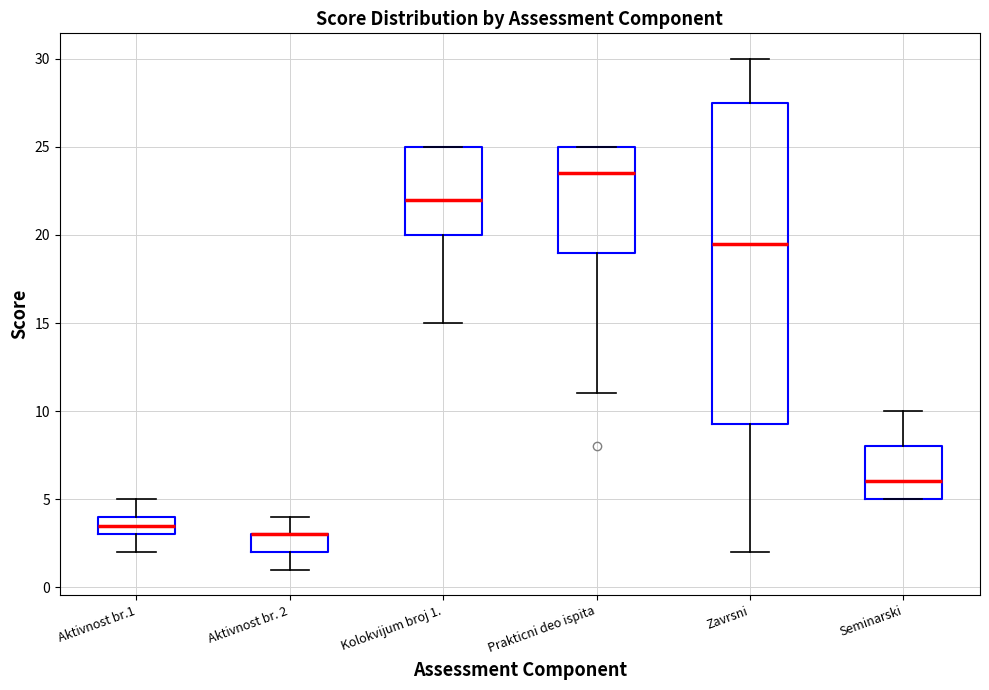

Reading left to right, transcribe this box plot: for each box, give where its median line is, the range the box spans, and where its two whiskers end, as read against the y-axis. The values are not printed on the chart, so give them approximately, as read against the axis.

Aktivnost br.1: median 3.5, box 3.0 to 4.0, whiskers 2.0 to 5.0
Aktivnost br. 2: median 3.0 (drawn on the box's upper edge), box 2.0 to 3.0, whiskers 1.0 to 4.0
Kolokvijum broj 1.: median 22.0, box 20.0 to 25.0, whiskers 15.0 to 25.0
Prakticni deo ispita: median 23.5, box 19.0 to 25.0, whiskers 11.0 to 25.0
Zavrsni: median 19.5, box 9.5 to 27.5, whiskers 2.0 to 30.0
Seminarski: median 6.0, box 5.0 to 8.0, whiskers 5.0 to 10.0